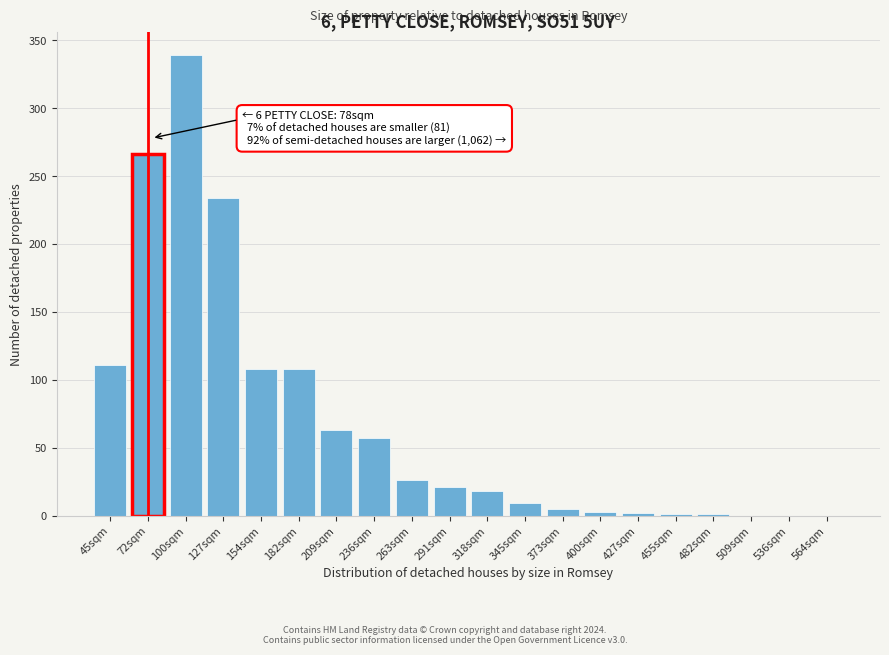

Which has a higher value, 72sqm or 291sqm?

72sqm